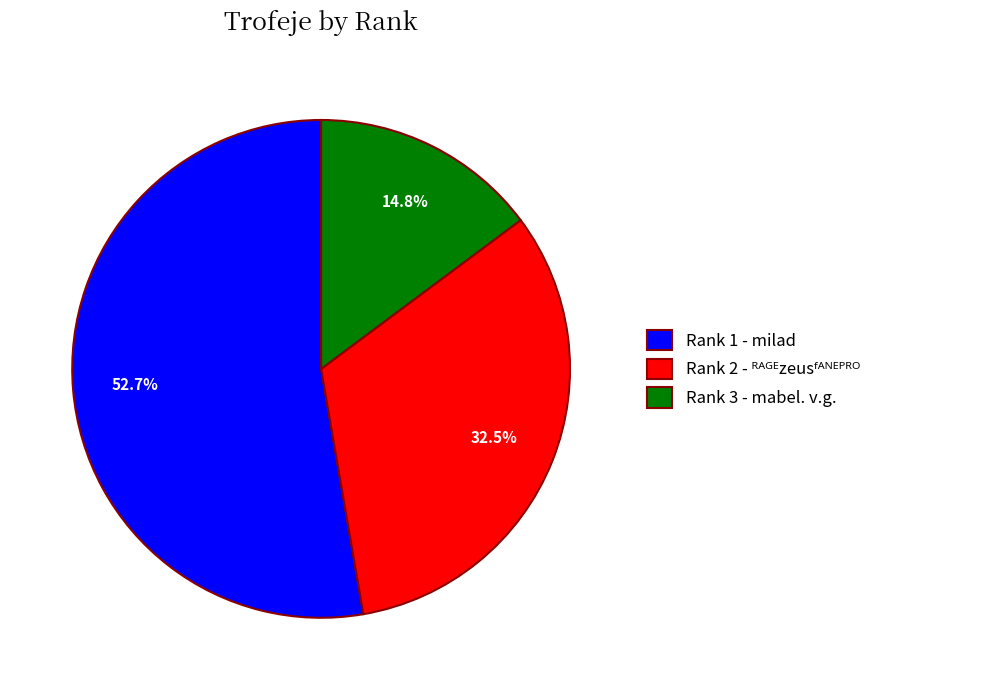

To the nearest percent, what is the difference between the largest and smallest slice percentages?

38%